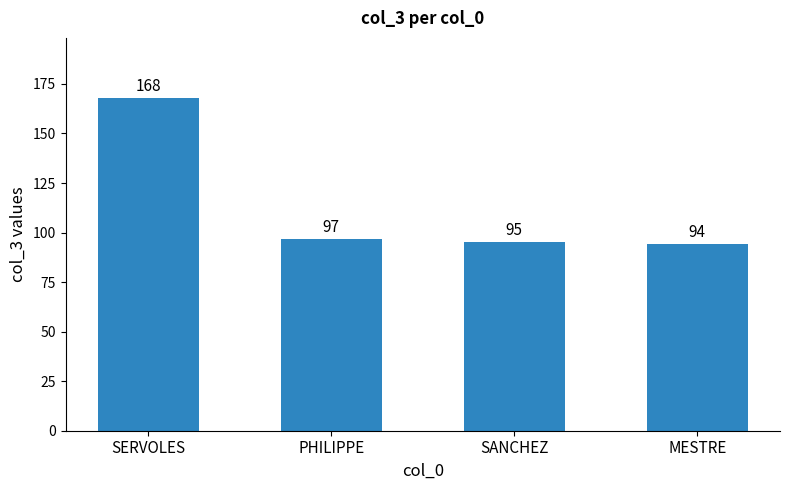

The value at SANCHEZ is 33. True or false?

False